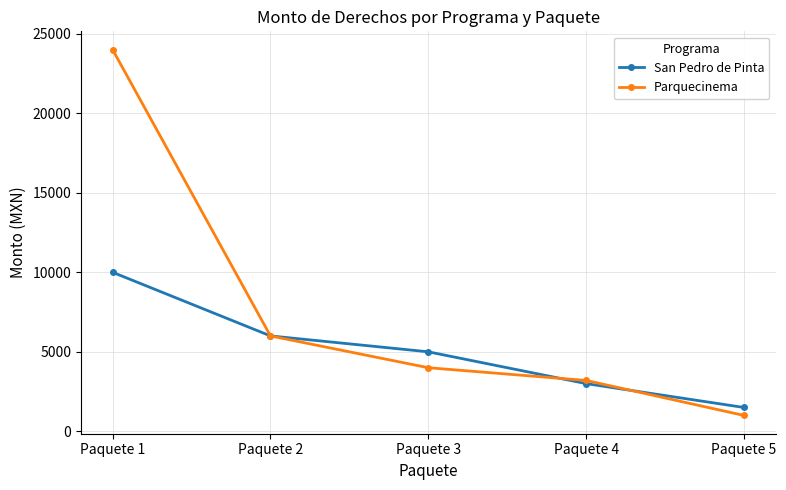

How many categories are shown in the chart?

5